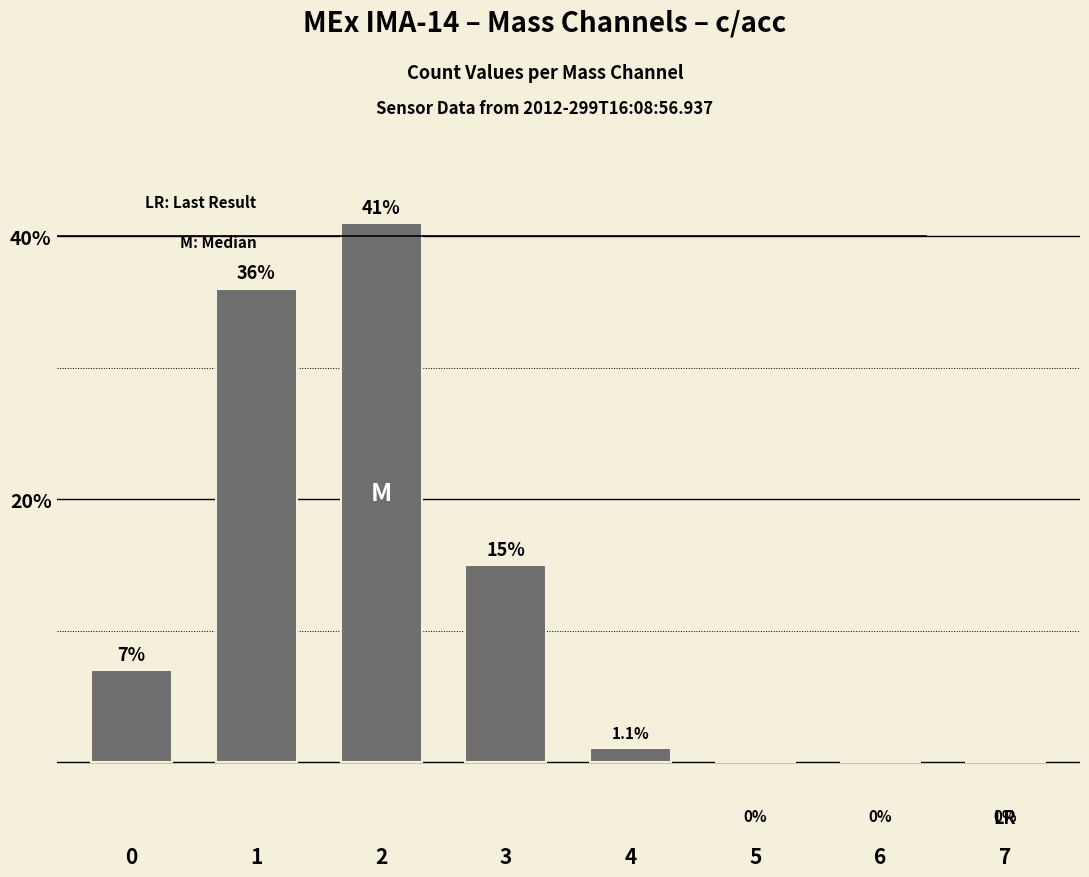

What is the difference between the values at 4 and 2?

39.9